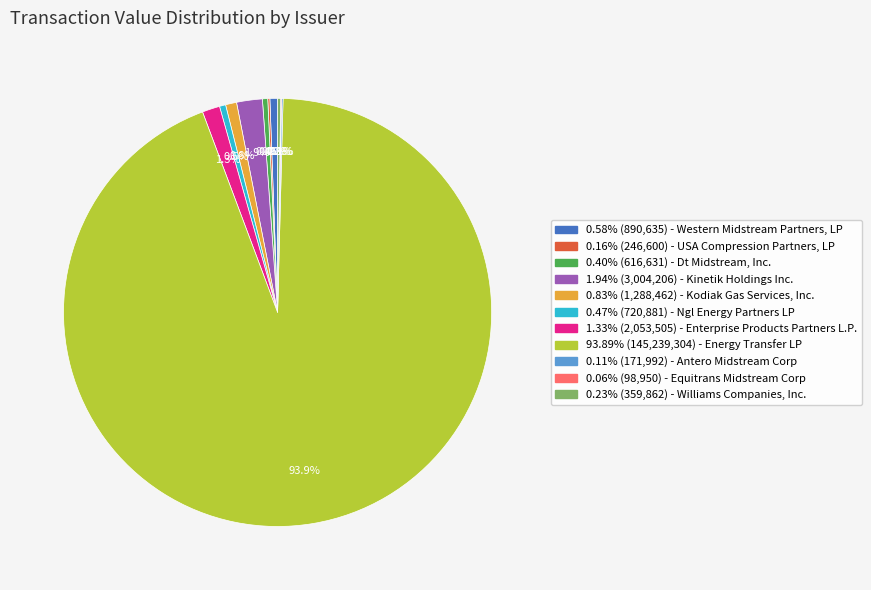

To the nearest percent, what is the difference between the largest and smallest slice percentages?

94%